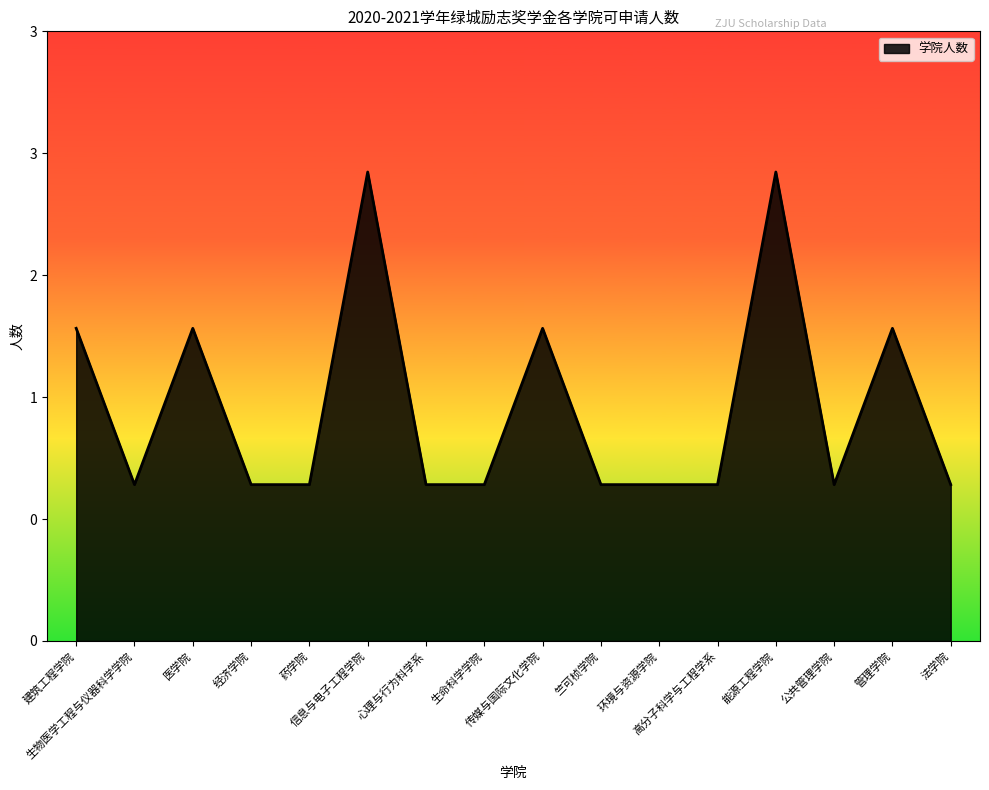

What is the maximum value shown in the chart?

3